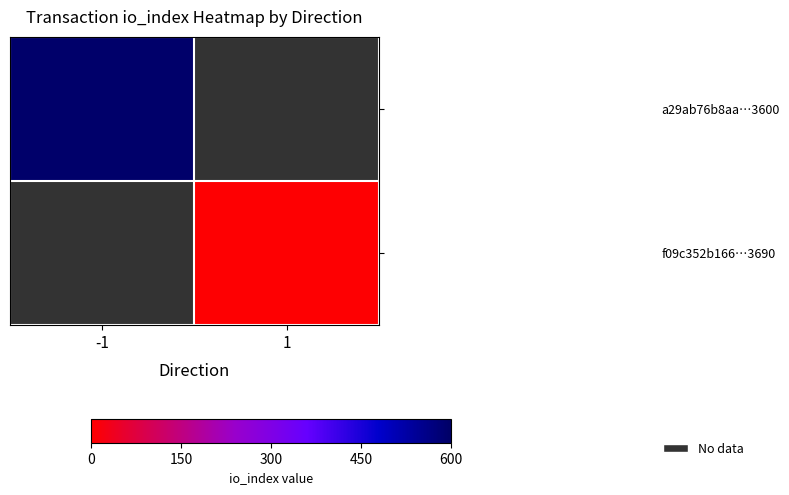

Which series has the widest spread of values?

a29ab76b8aa…3600